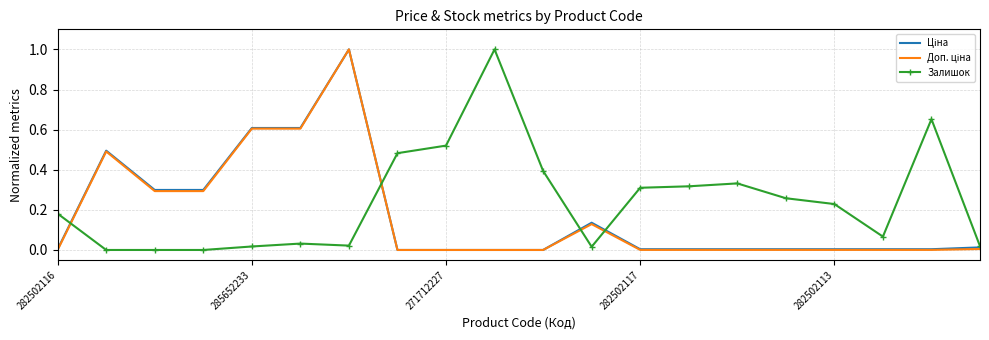

Which series has the largest total across all categories?

Залишок